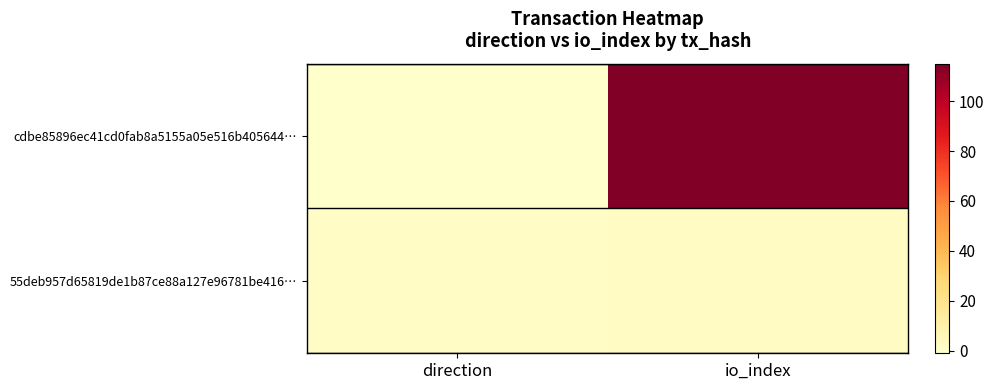

Reading left to right, what are all the values shown in this chart?

cdbe85896ec41cd0fab8a5155a05e516b405644…: direction=-1	io_index=115
55deb957d65819de1b87ce88a127e96781be416…: direction=1	io_index=2